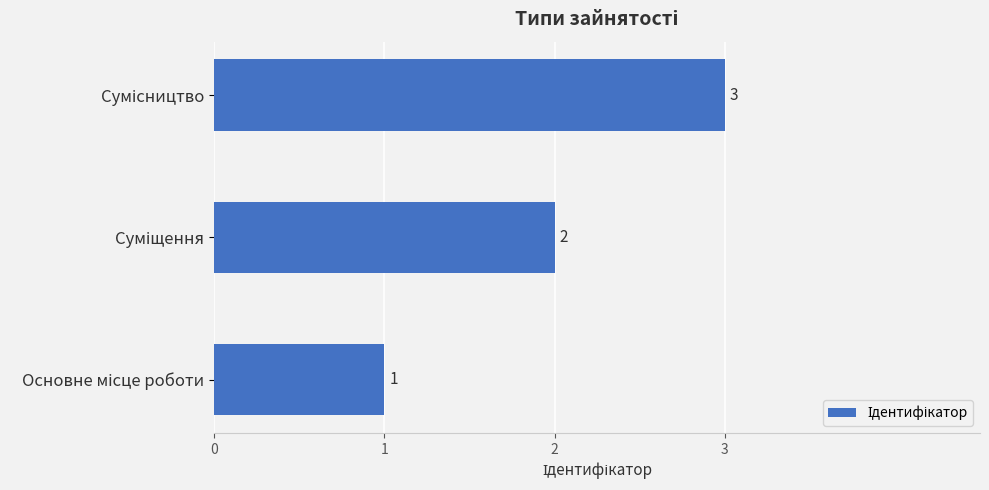

What is the greatest value displayed?

3